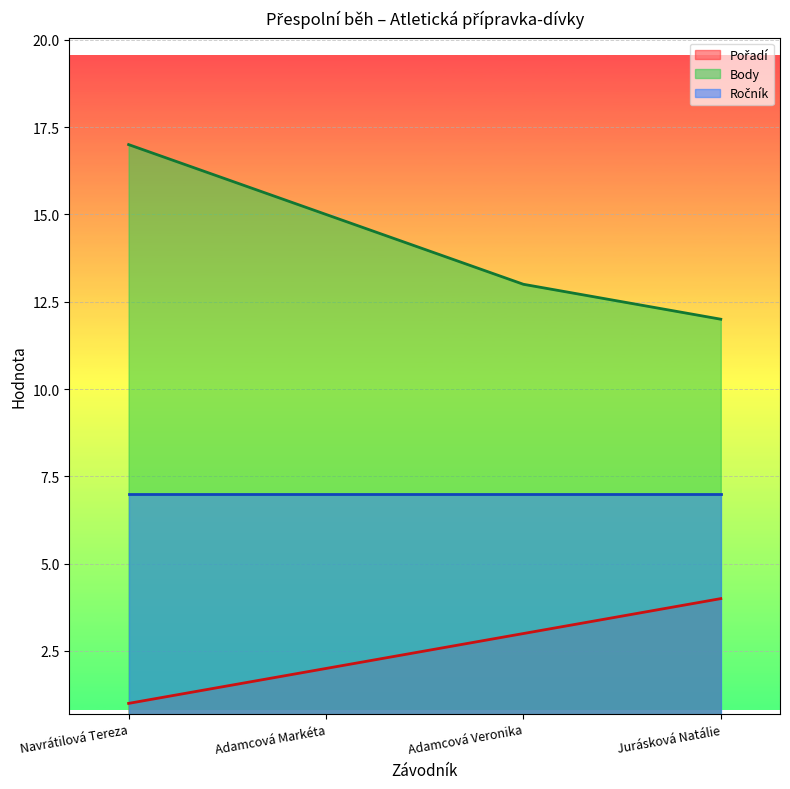

What is the spread (max minus min) of values at Adamcová Veronika?

10